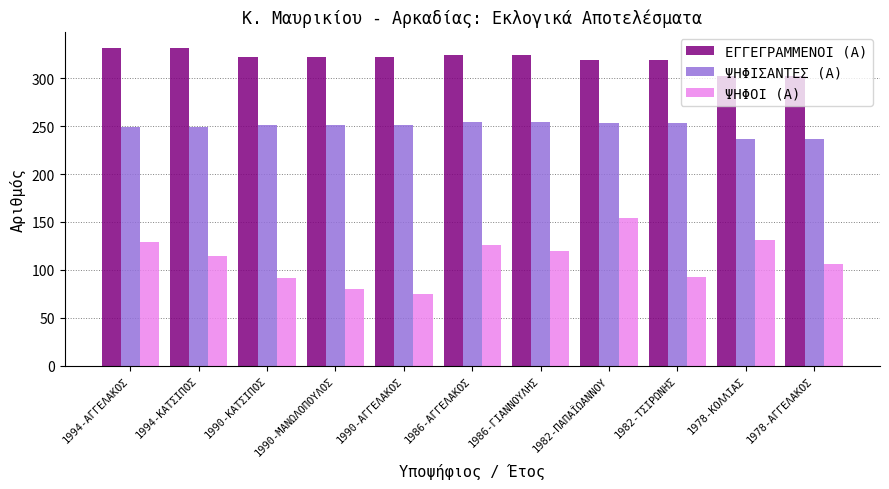

What is the spread (max minus min) of values at 1978-ΑΓΓΕΛΑΚΟΣ?

196